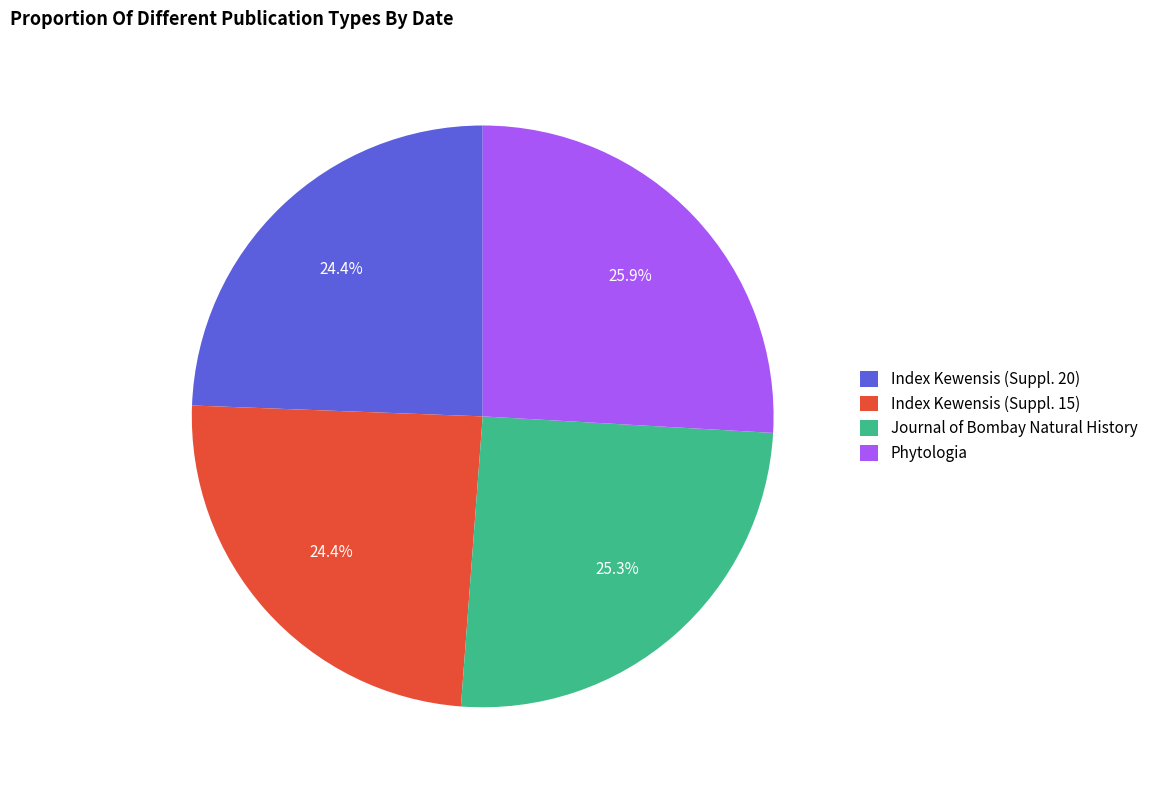

How many slices are in this pie chart?

4